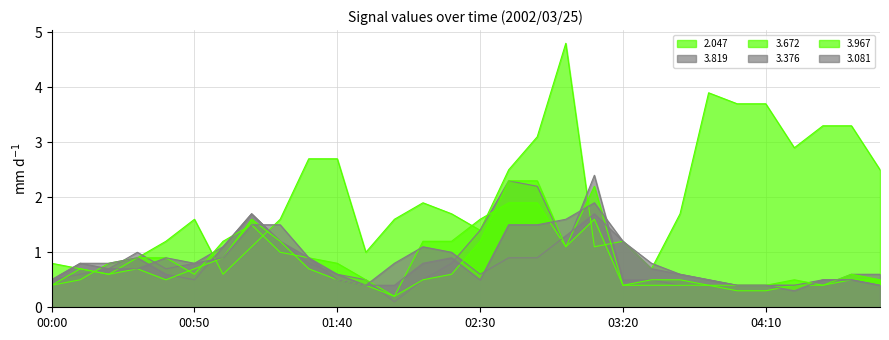

Is the value of 2.047 at 02:20 greater than the value of 3.081 at 01:50?

Yes